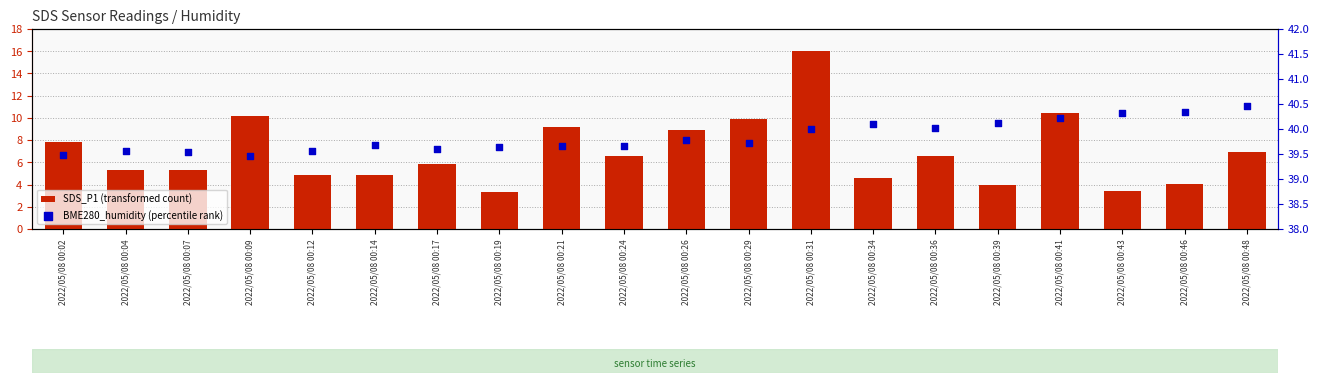

Which series has the widest spread of Y values?

SDS_P1 (transformed count)